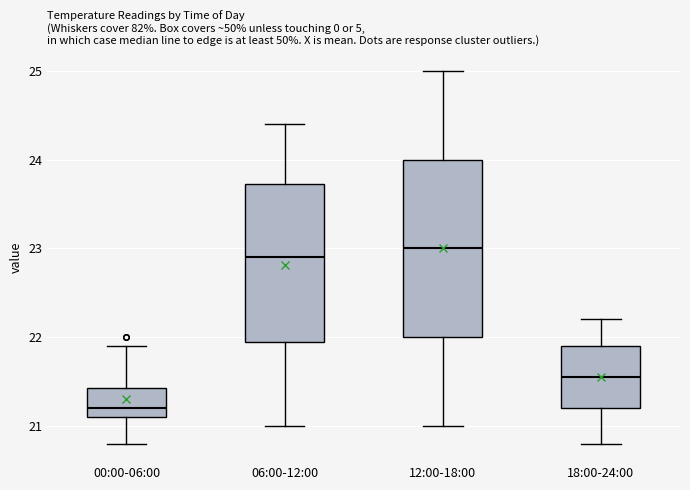

Which box's median line is the highest?

12:00-18:00